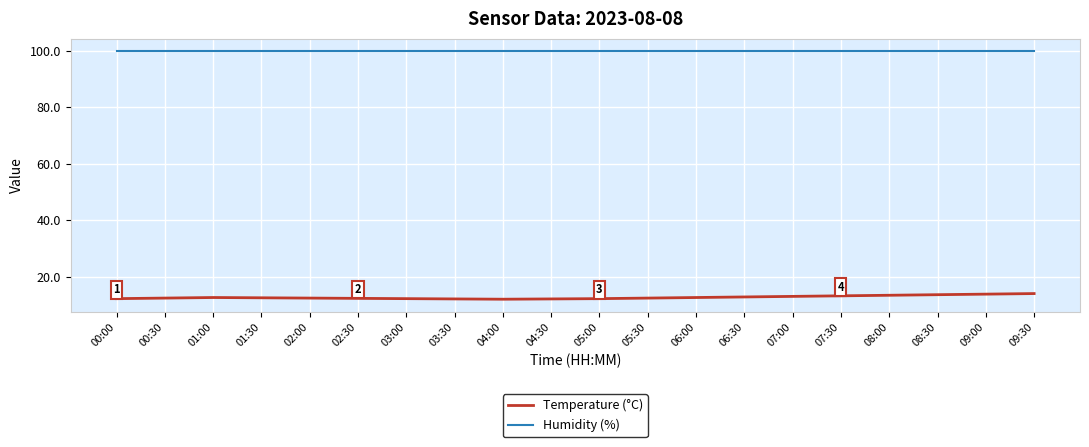

The Temperature (°C) series shows 3.5 at 00:30. True or false?

False